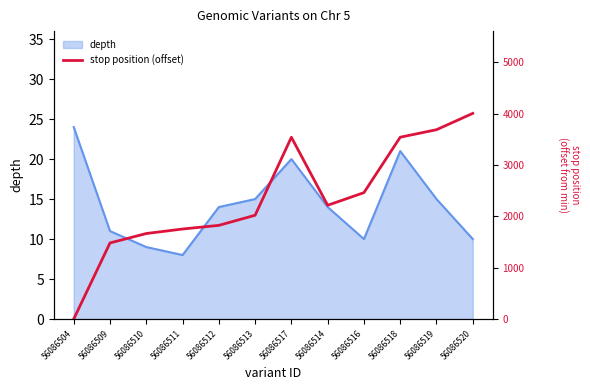

At which label does the data first exceed 2214?

56086517